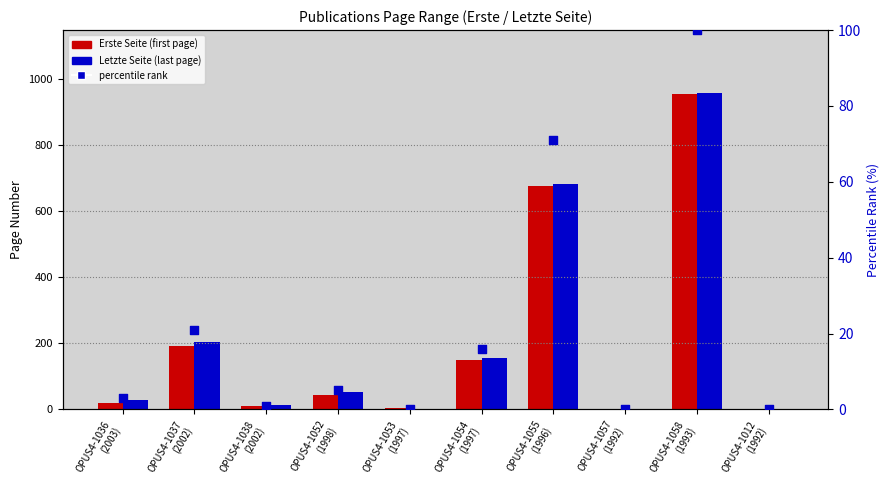

Is the value of Letzte Seite at OPUS4-1012
(1992) greater than the value of percentile rank within the sample at OPUS4-1036
(2003)?

No